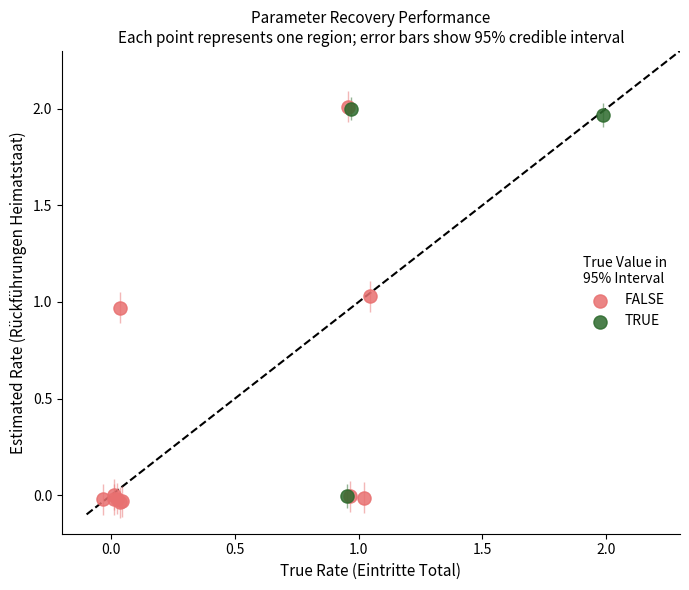

What are all the series names shown in the legend?

FALSE, TRUE